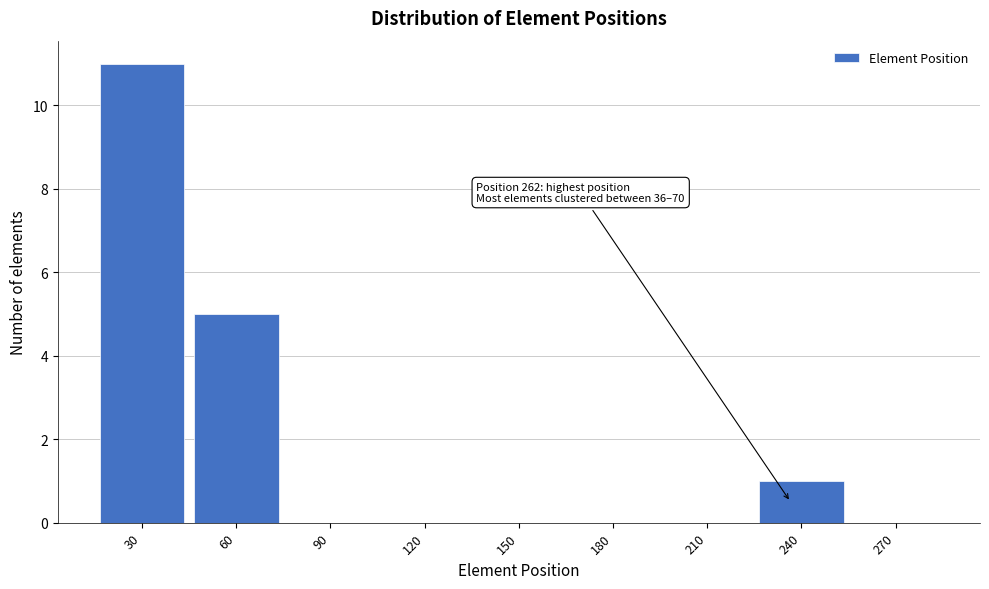

Reading right to left, list all the values displayed in this chart.

270=0	240=1	210=0	180=0	150=0	120=0	90=0	60=5	30=11